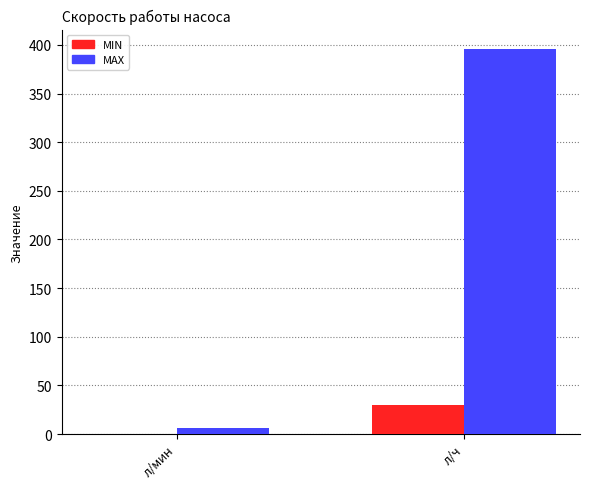

What is the spread (max minus min) of values at л/мин?

6.1